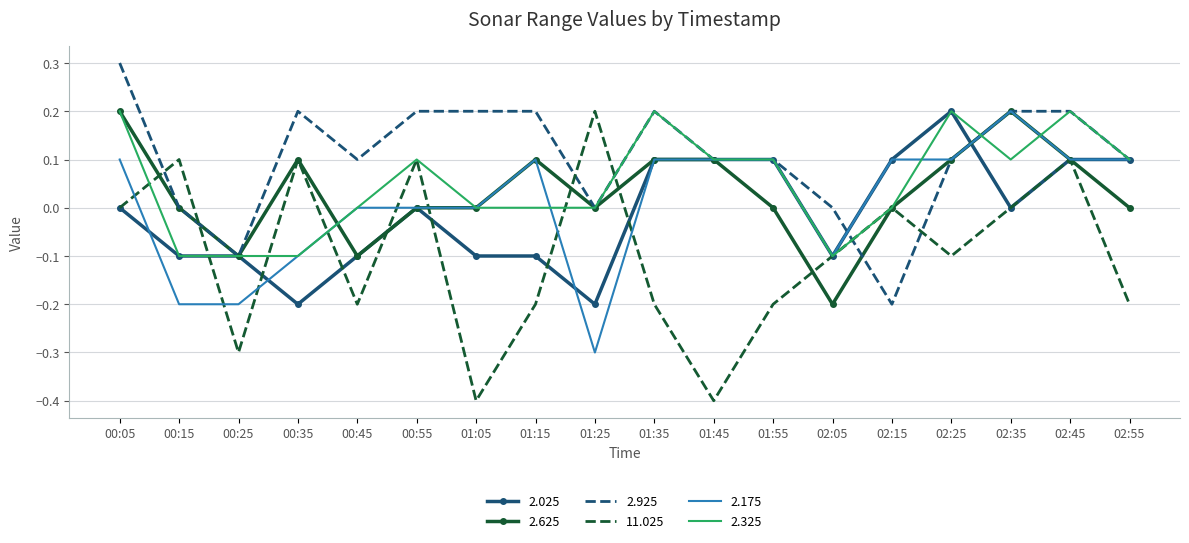

Between 01:15 and 02:45, which series saw the biggest shift?

11.025